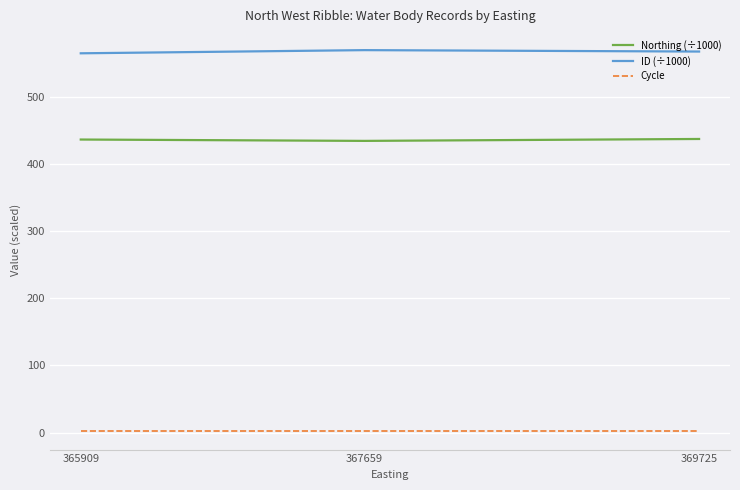

List the series in order of their overall mean, highest first.

ID (÷1000), Northing (÷1000), Cycle